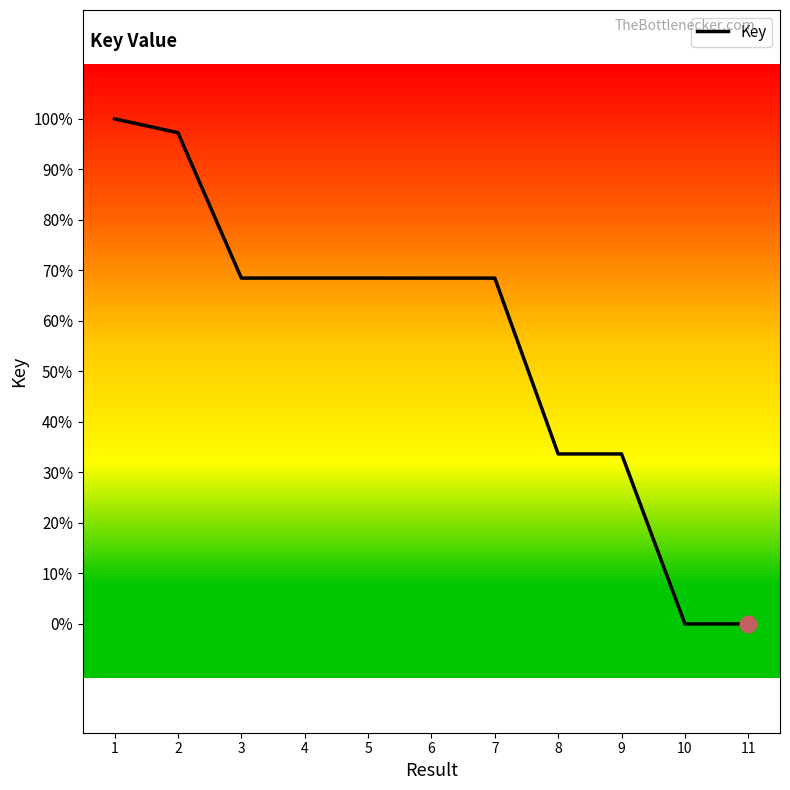

What value does the data have at 10?

207892610